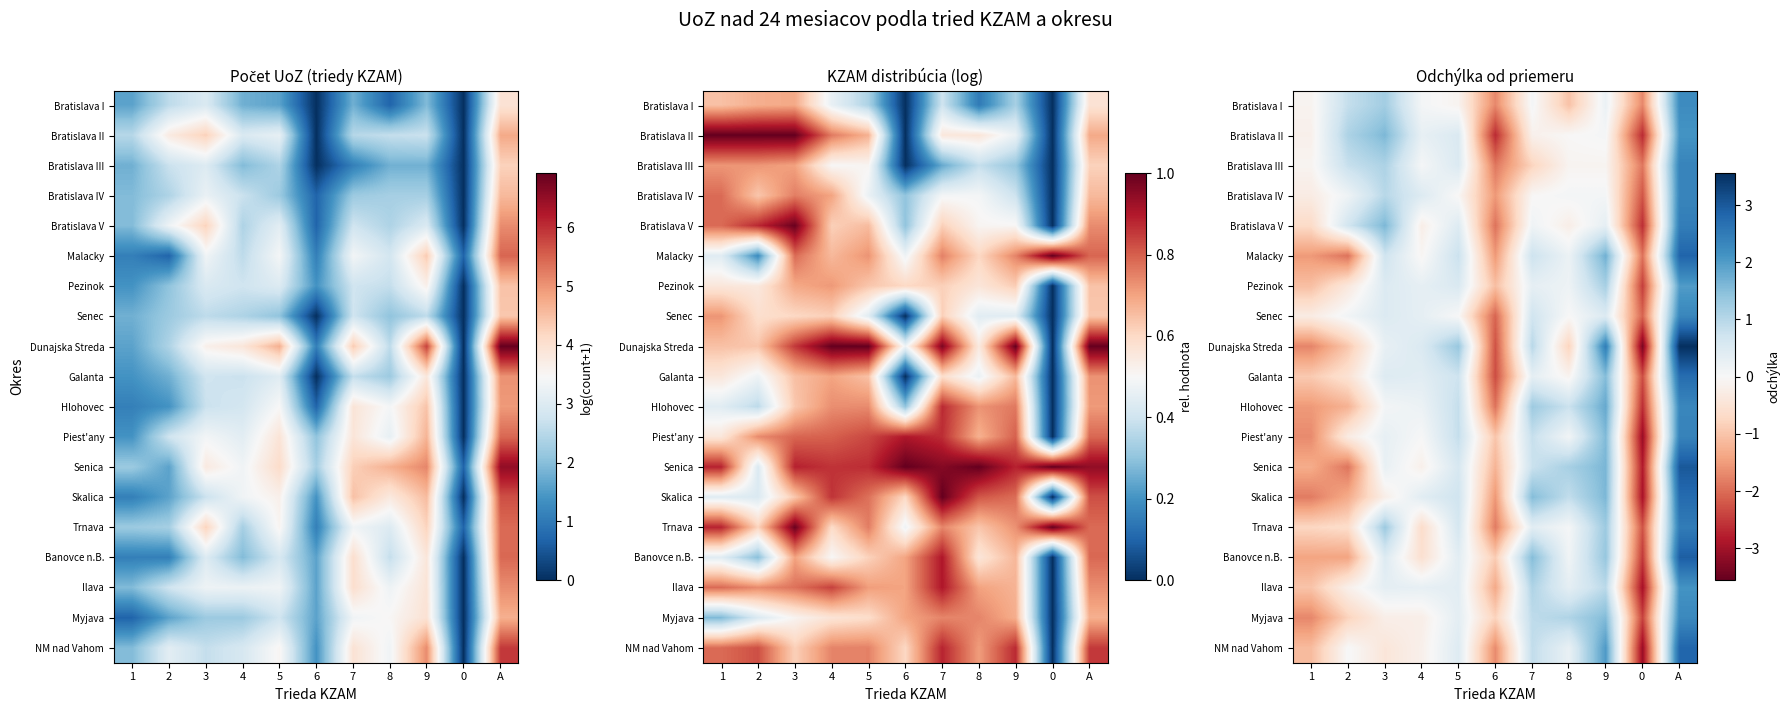

Rank the series at 9 from lowest to highest value.

Bratislava III, Bratislava II, Bratislava IV, Bratislava I, Bratislava V, Senec, Ilava, Pezinok, Trnava, Banovce n.B., Galanta, Myjava, Piest'any, Skalica, Senica, Malacky, Hlohovec, NM nad Vahom, Dunajska Streda